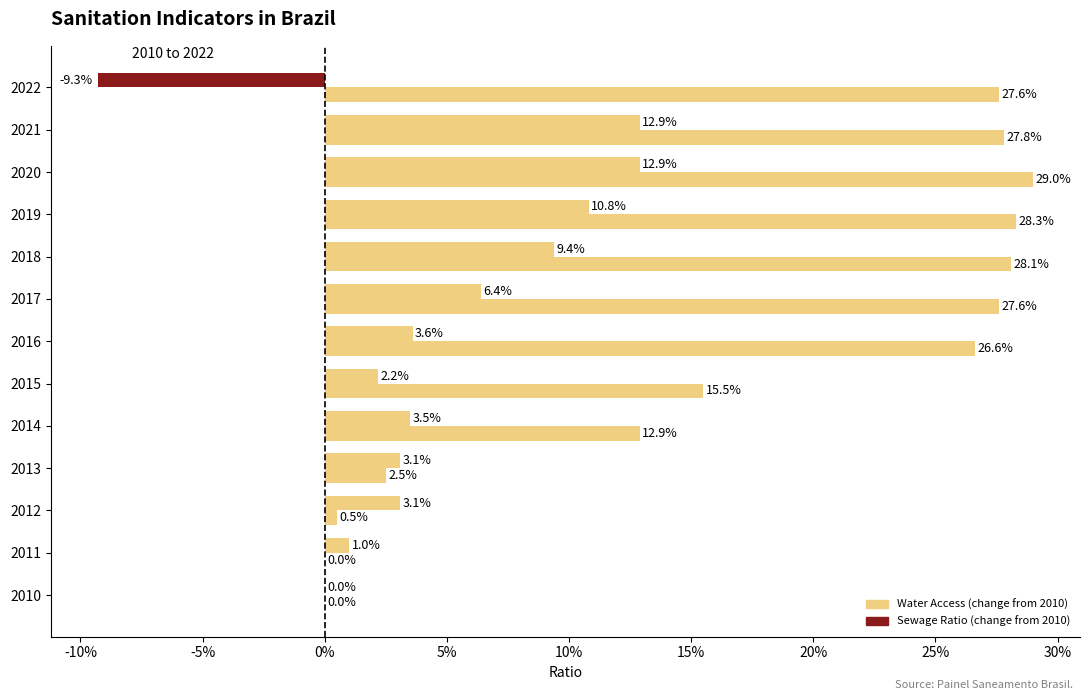

Are the bars horizontal?

Yes